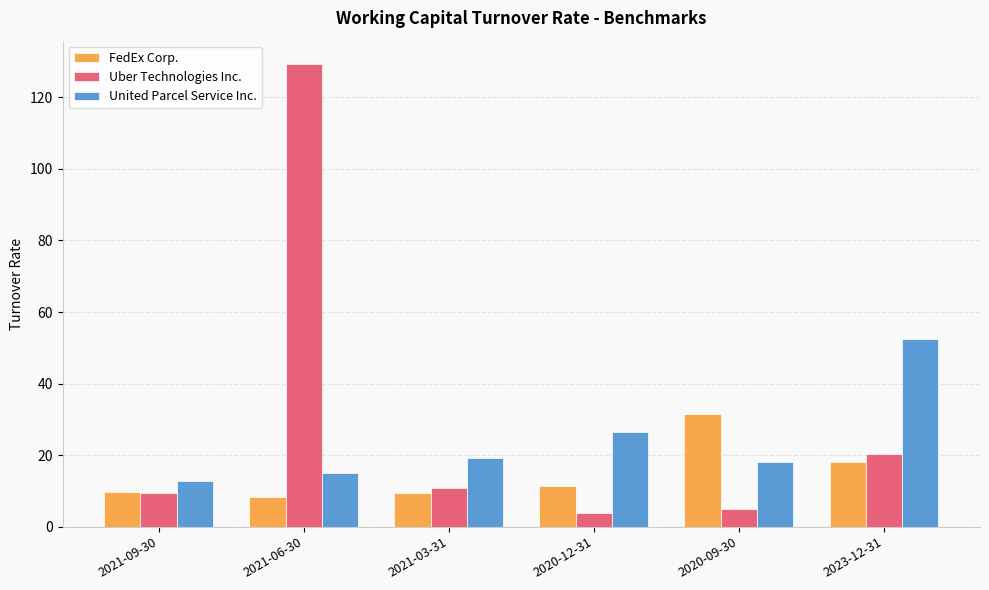

What is the label of the 6th bar from the right?

2021-09-30